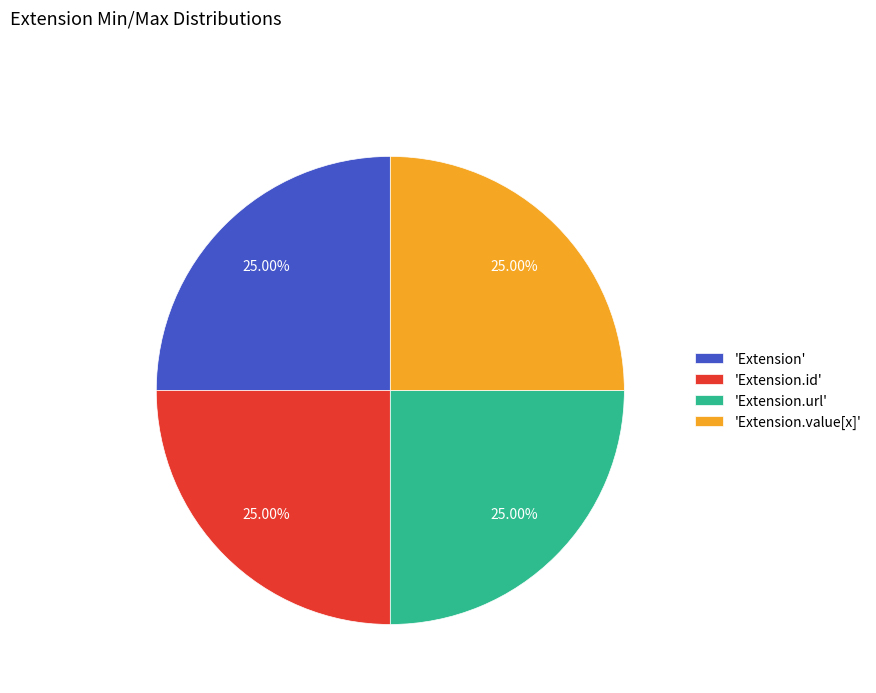

Approximately how many times larger is the value at 'Extension.value[x]' compared to 'Extension.url'?

1.0